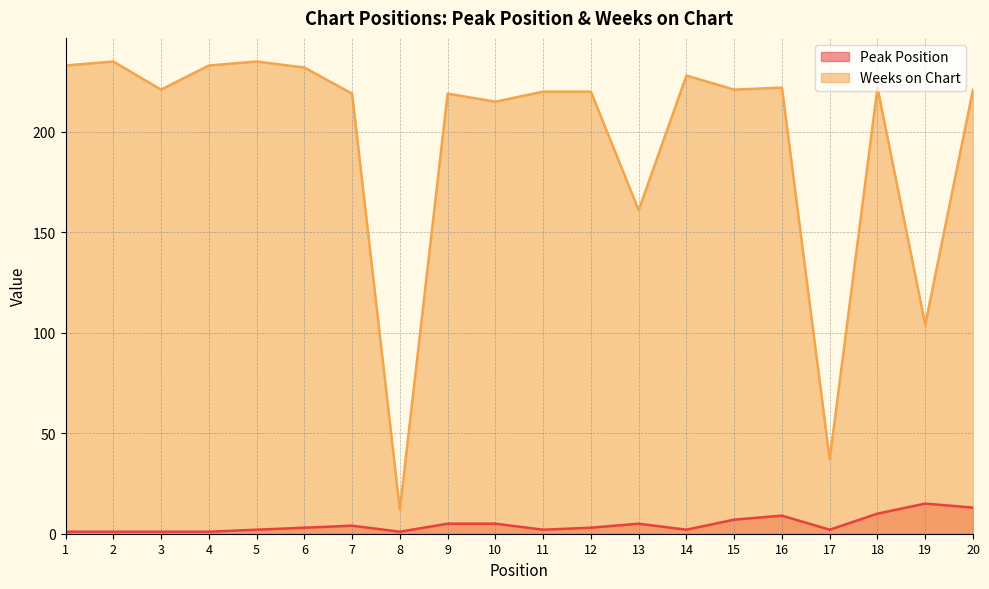

In Weeks on Chart, how many points are lower than both neighbors (excluding endpoints)?

7